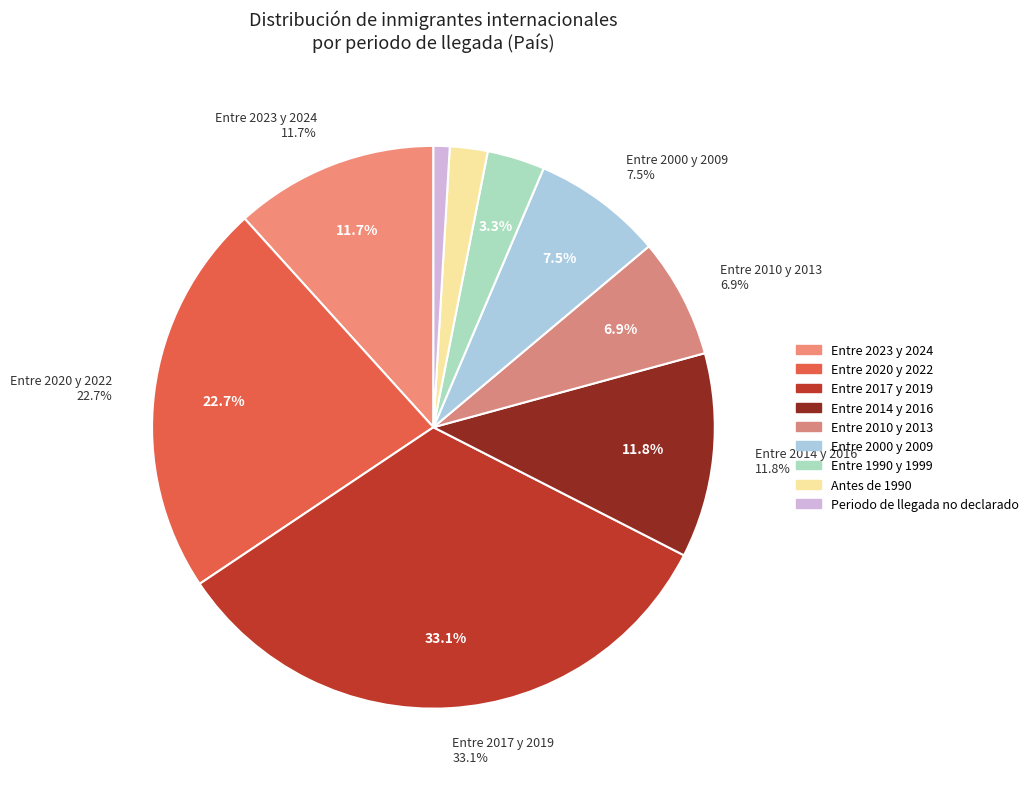

What is the total percentage of Entre 2023 y 2024 and Entre 2020 y 2022?

34.4%